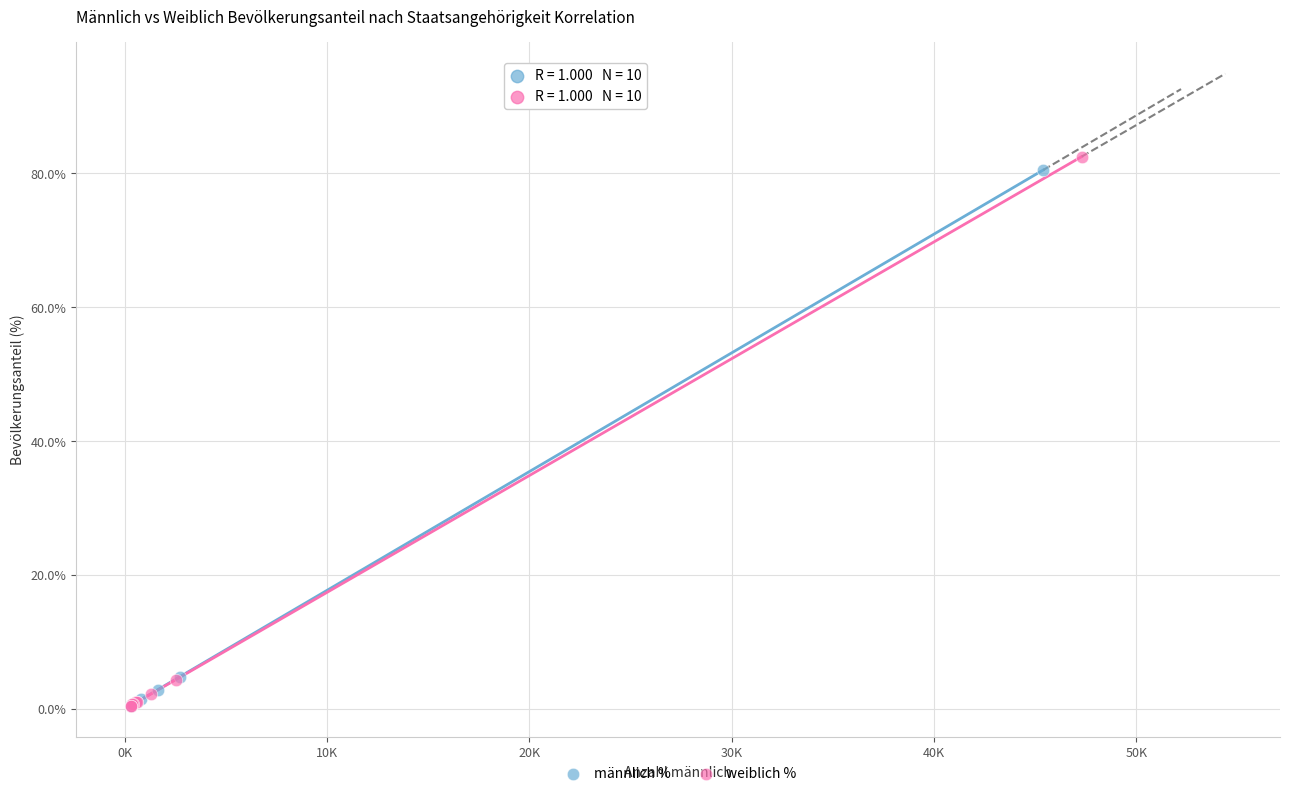

Which series has the largest Y range (max minus min)?

weiblich %